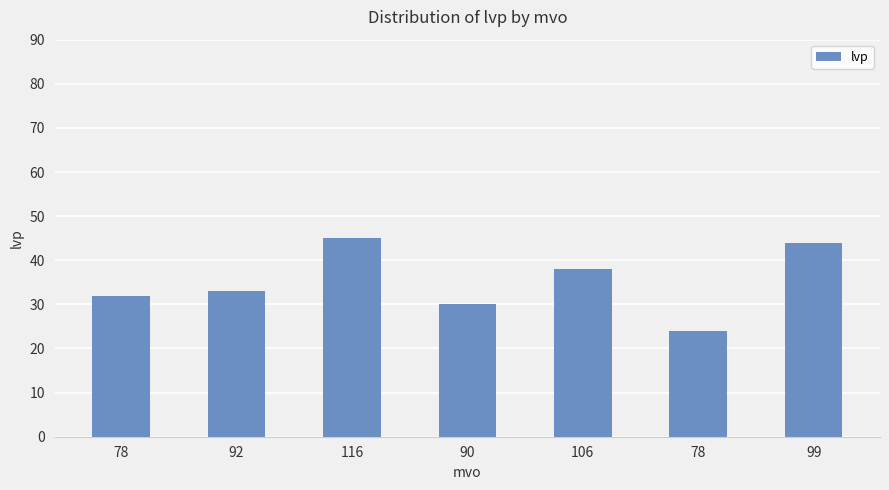

How many bars are there in total?

7